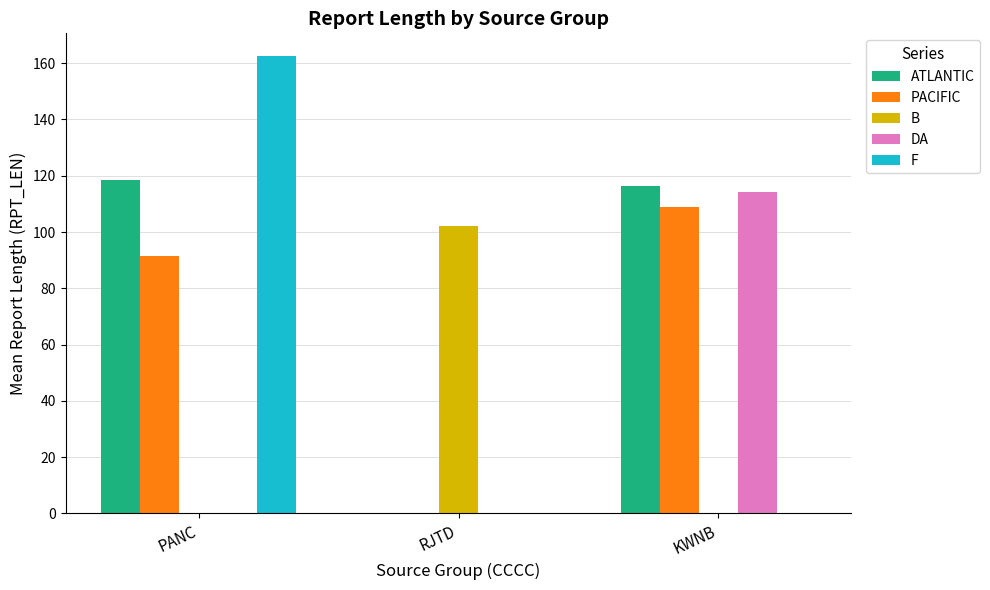

Read the PACIFIC value at KWNB.

109.0